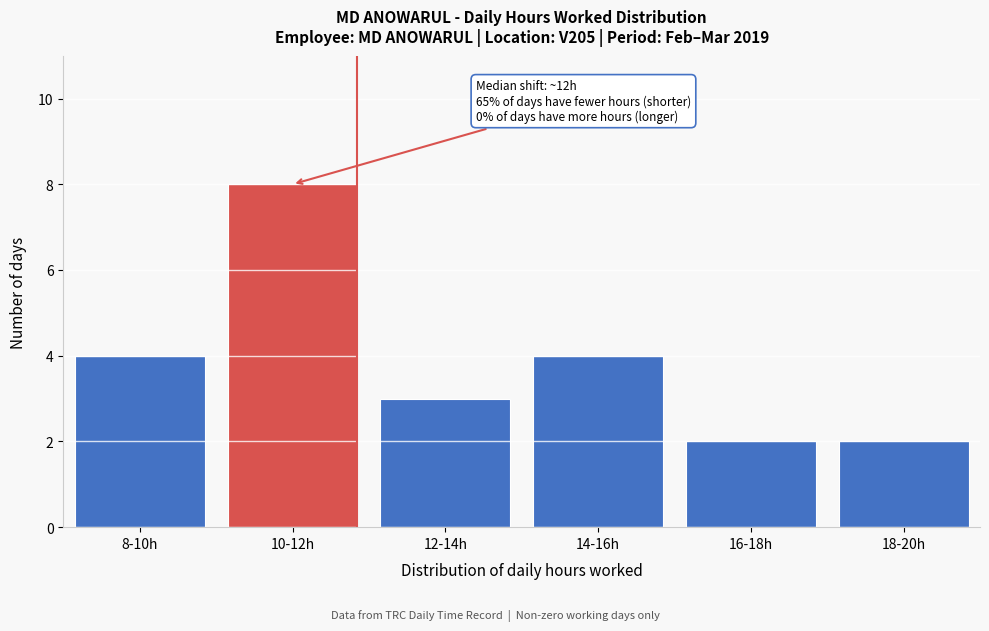

Reading left to right, list all the values displayed in this chart.

4	8	3	4	2	2